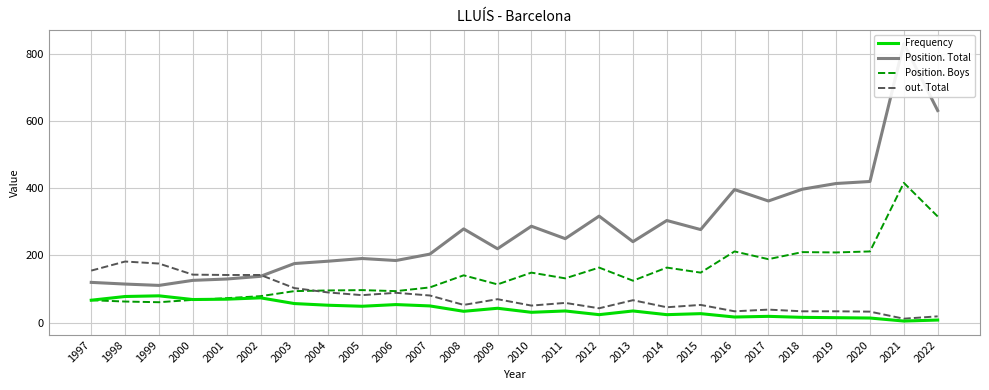

What is the difference between the maximum and second lowest values in the Position. Boys series?

353